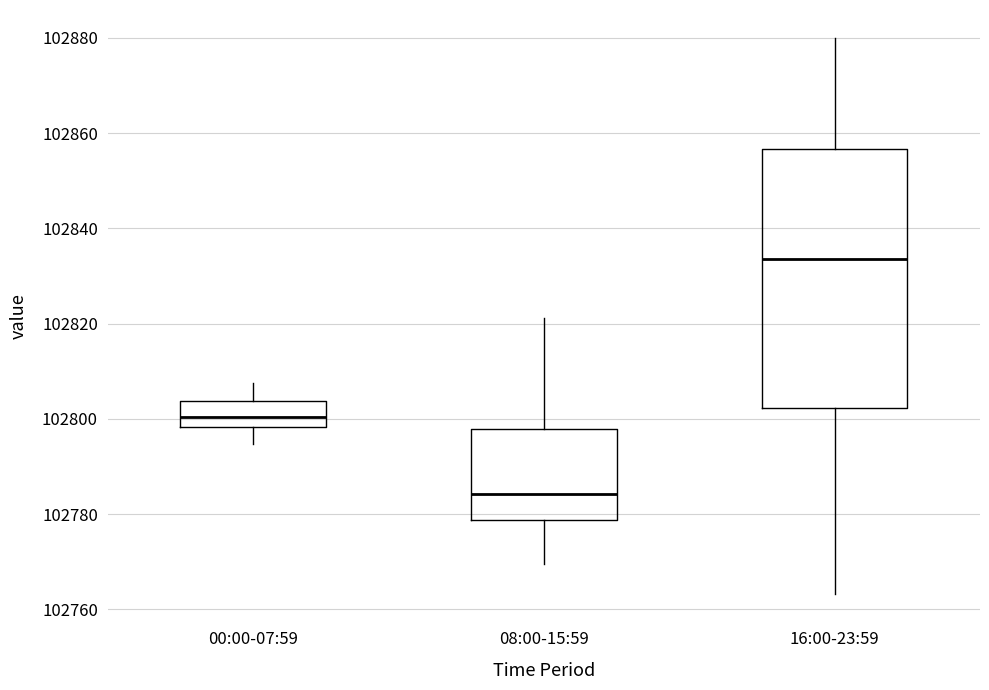

Which box is the tallest, from its lower edge to its upper edge?

16:00-23:59